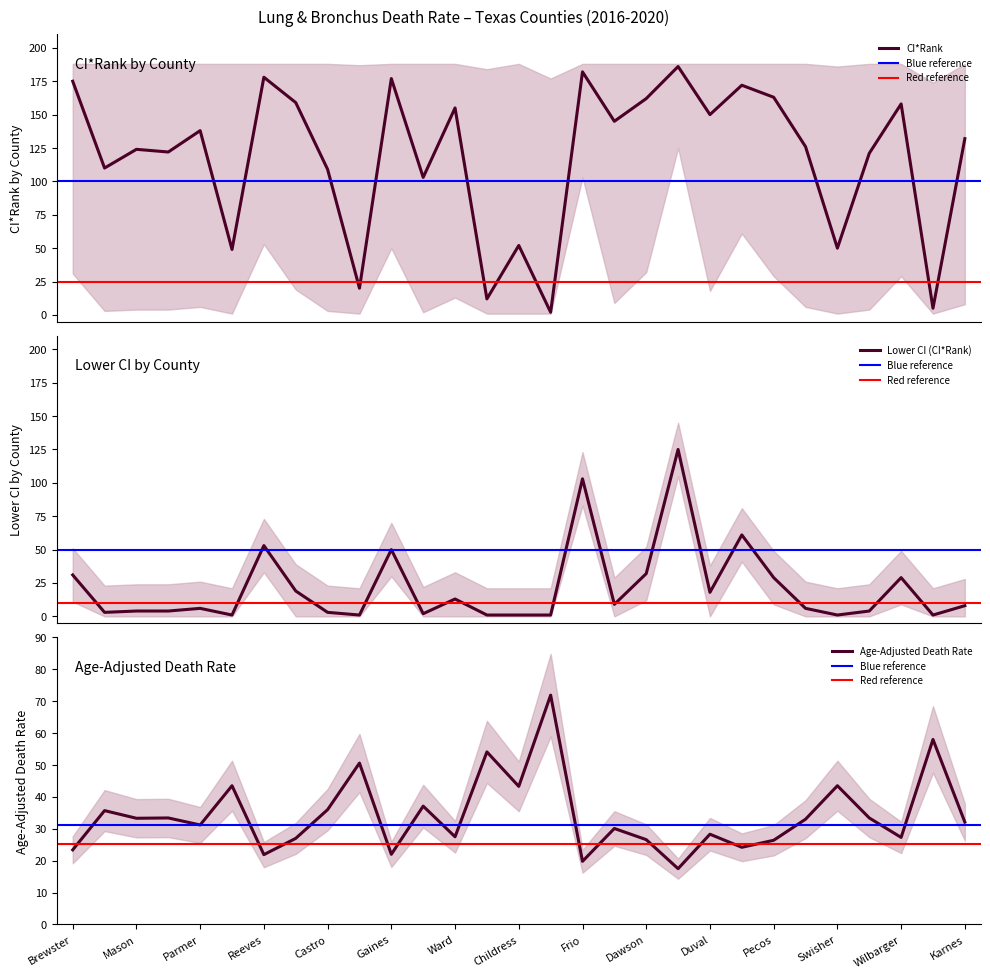

What position from the right is Karnes?

1